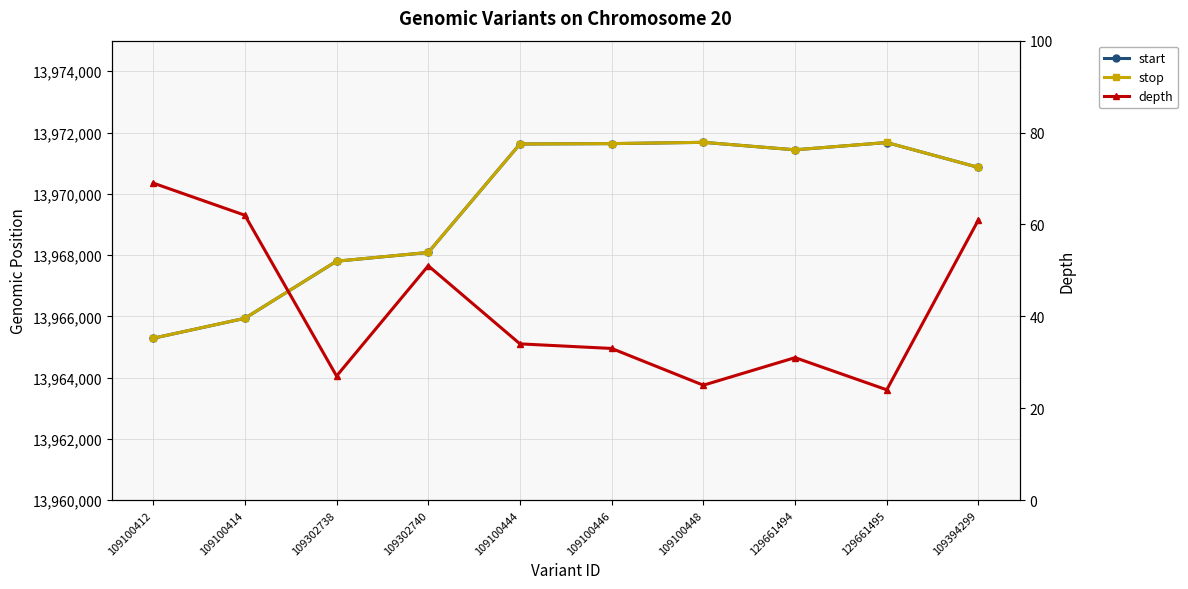

What is the difference between the maximum and minimum values in the start series?

6397